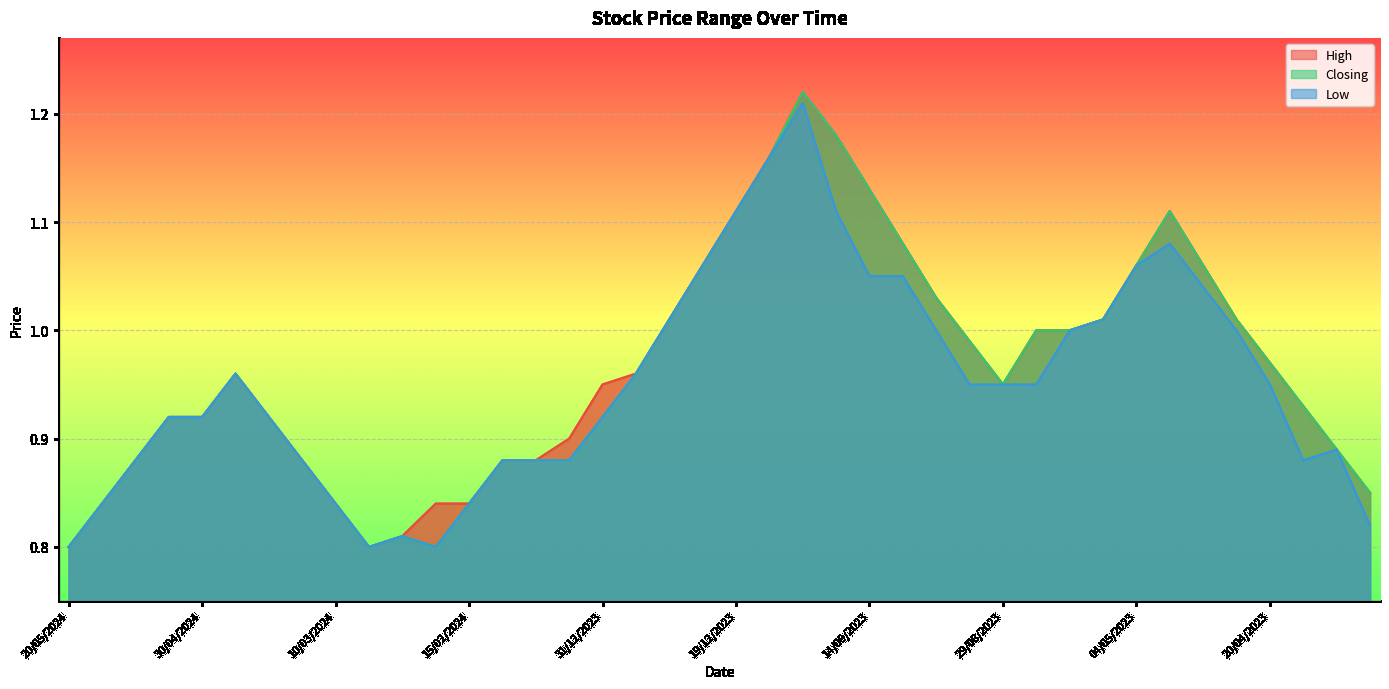

What value does the Closing series have at 13/03/2024?

1.0